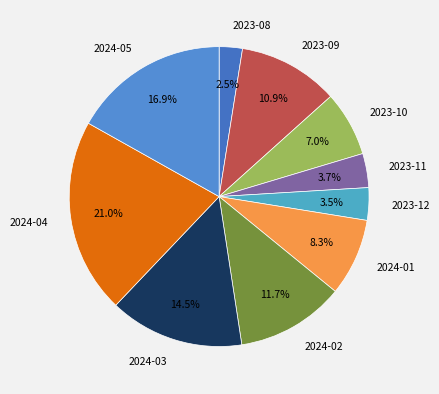

What is the ratio of the value at 2024-02 to the value at 2024-01?

1.4